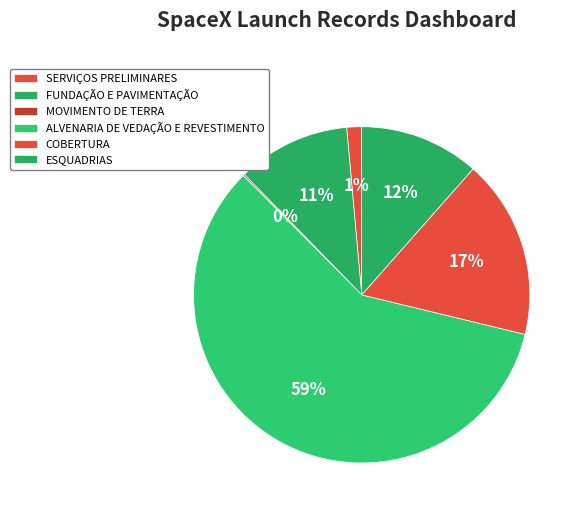

Rank the categories by value from highest to lowest.

ALVENARIA DE VEDAÇÃO E REVESTIMENTO, COBERTURA, ESQUADRIAS, FUNDAÇÃO E PAVIMENTAÇÃO, SERVIÇOS PRELIMINARES, MOVIMENTO DE TERRA